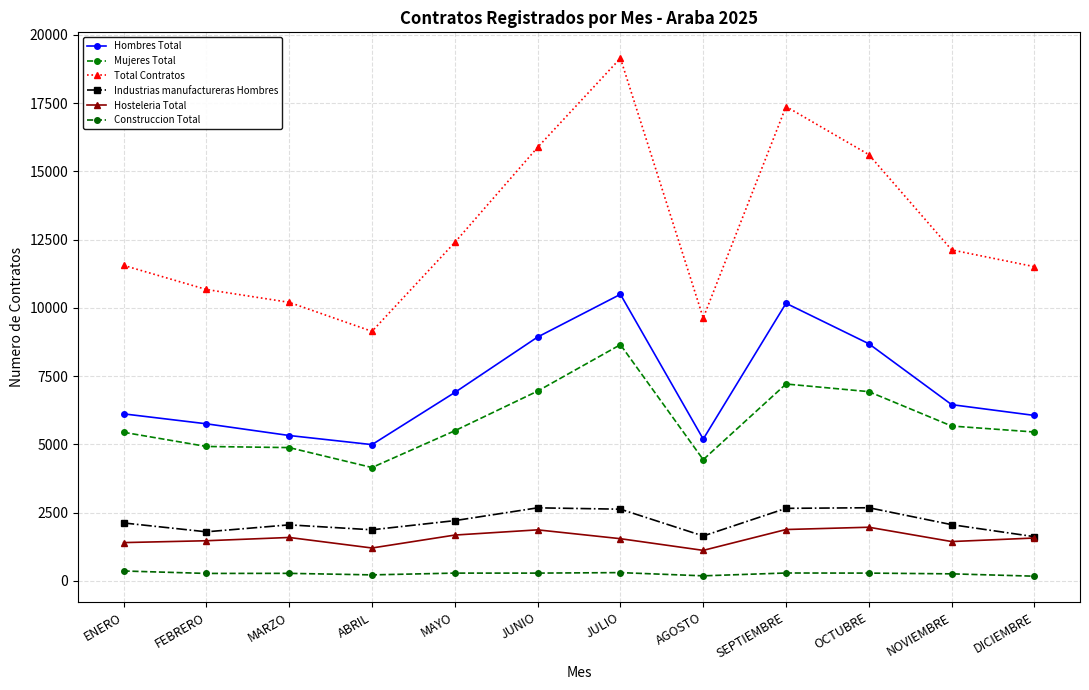

What is the label of the 3rd point from the right?

OCTUBRE